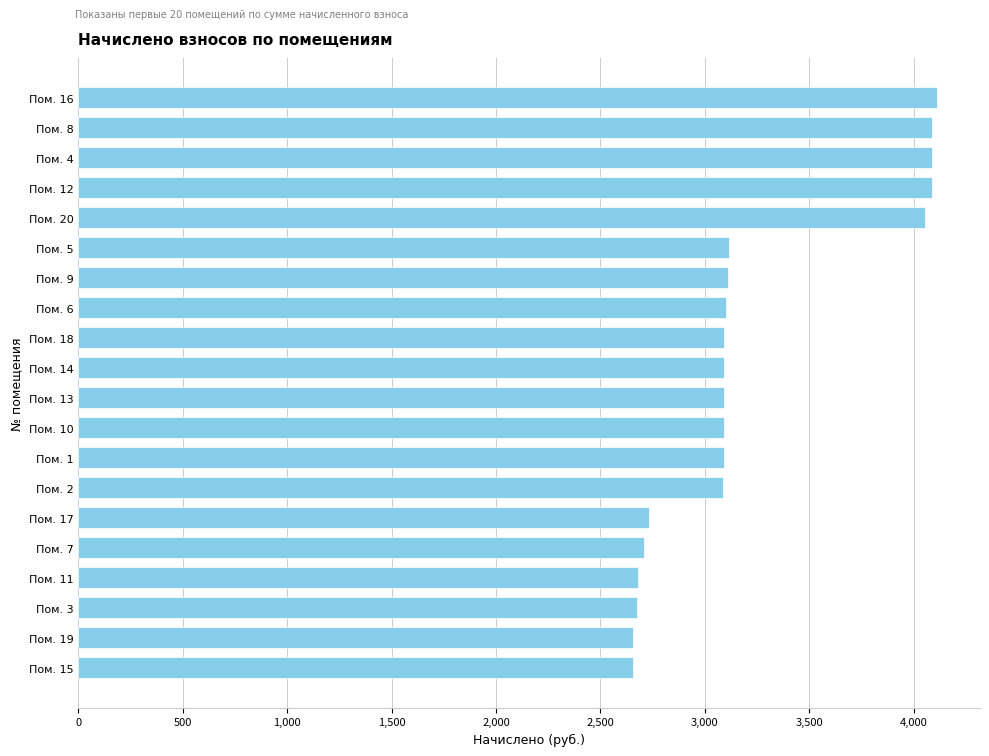

What is the label of the 9th bar from the top?

Пом. 18